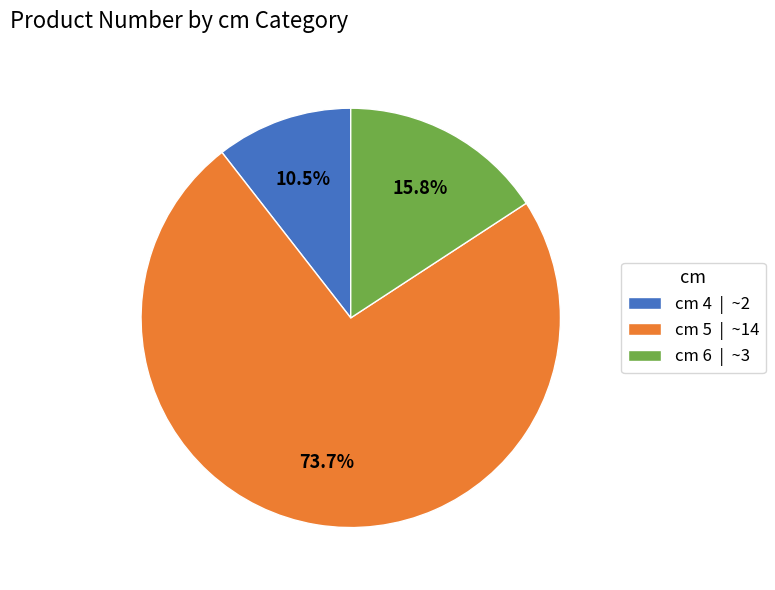

To the nearest percent, what is the average slice percentage?

33%